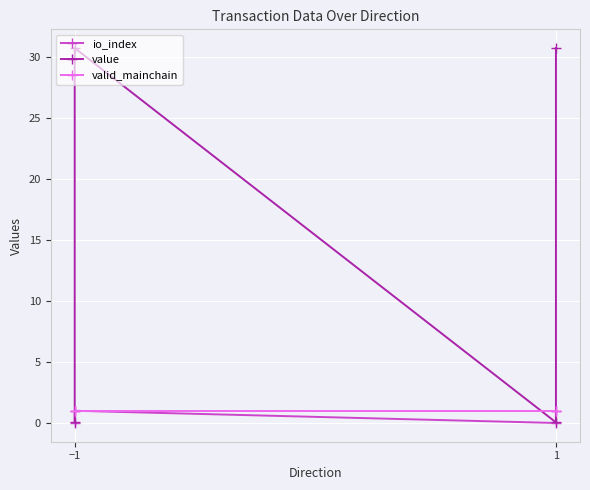

Reading left to right, what are all the values shown in this chart?

io_index: 0.0	1.0	0.0	1.0
value: 0.1	30.7	0.1	30.7
valid_mainchain: 1.0	1.0	1.0	1.0